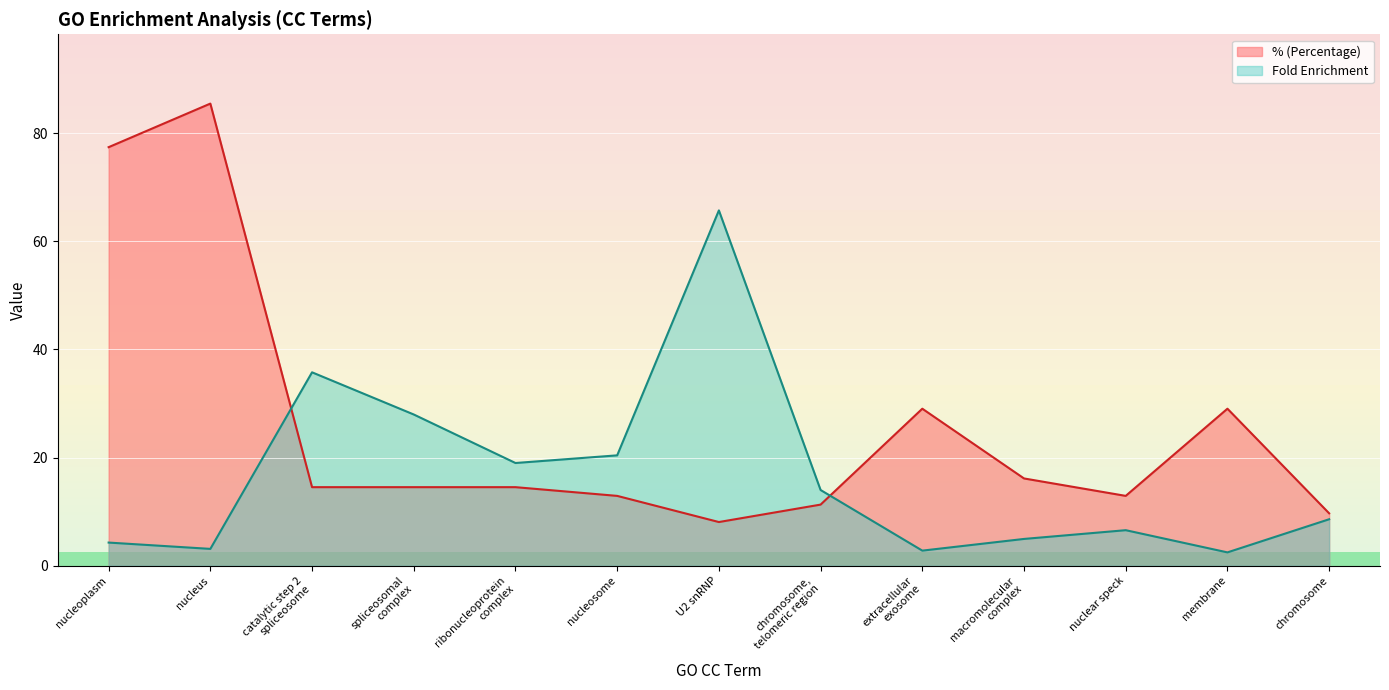

The Fold Enrichment series shows 4.9 at macromolecular
complex. True or false?

True